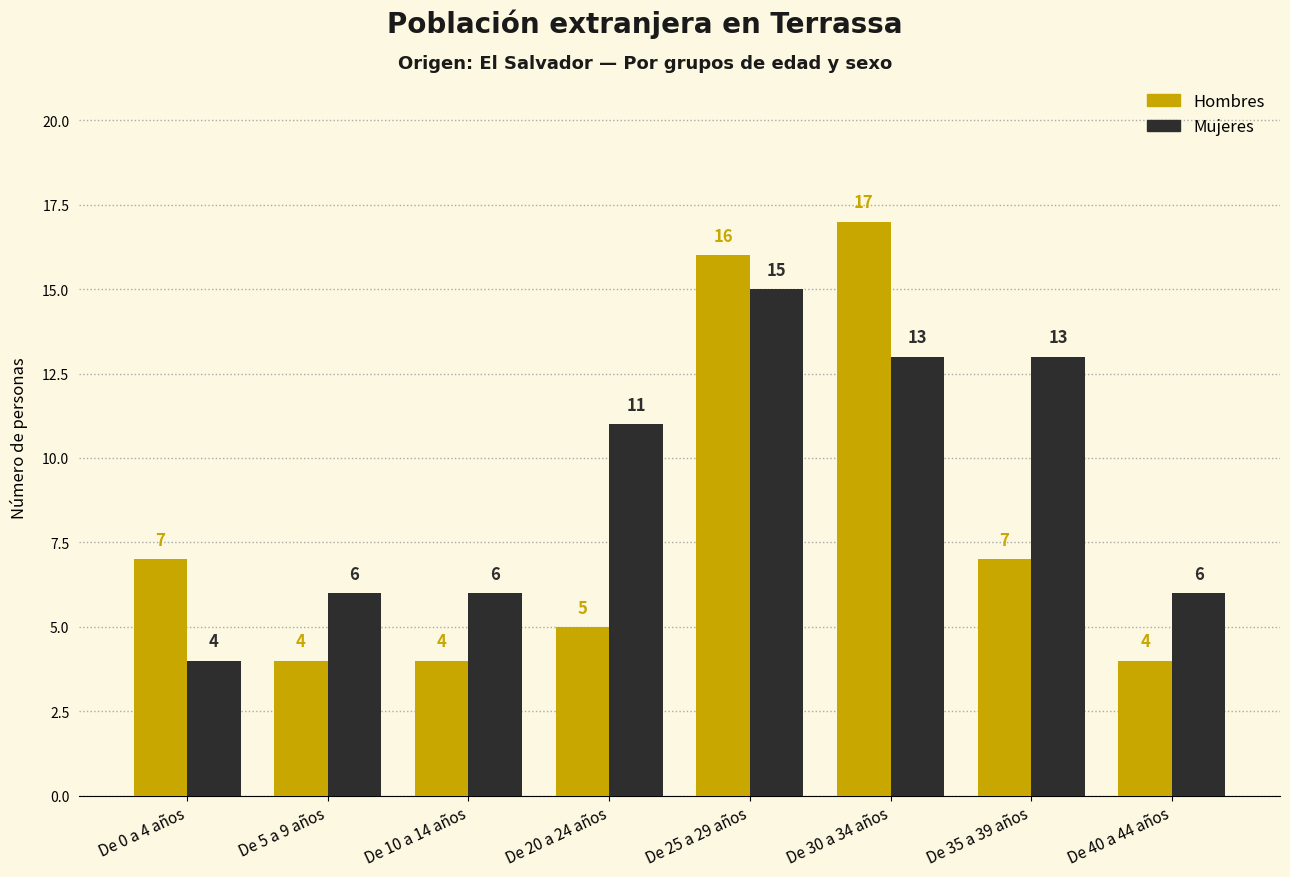

How many values in the Mujeres series are below 11?

4